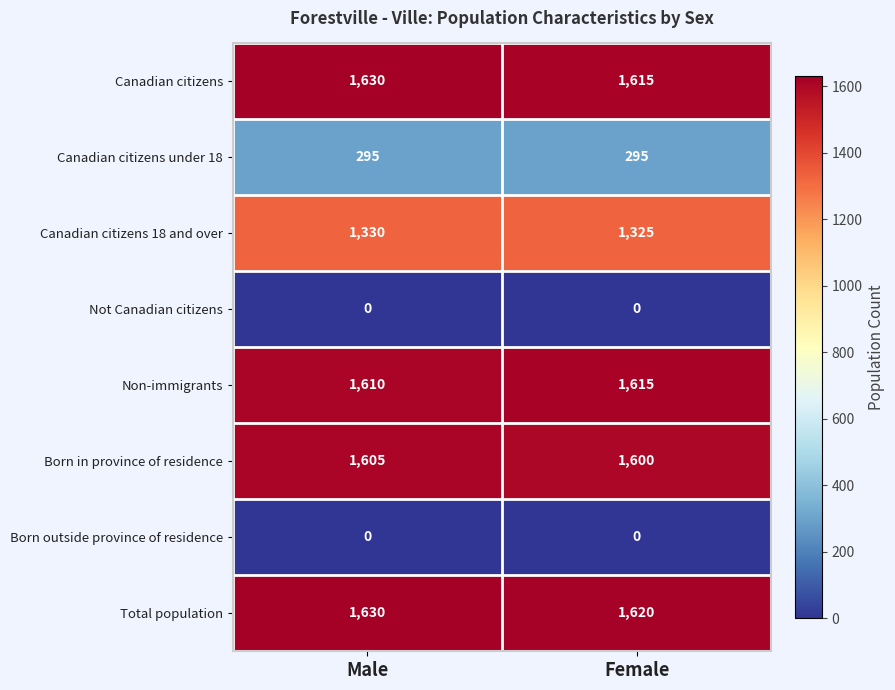

The value of Total population at Female is 2524. True or false?

False